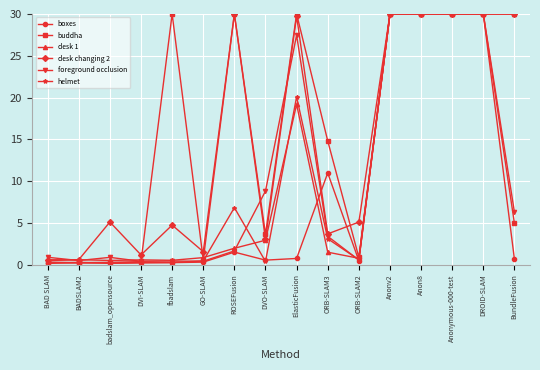

Where do buddha and desk changing 2 first cross each other?

DVI-SLAM and fbadslam